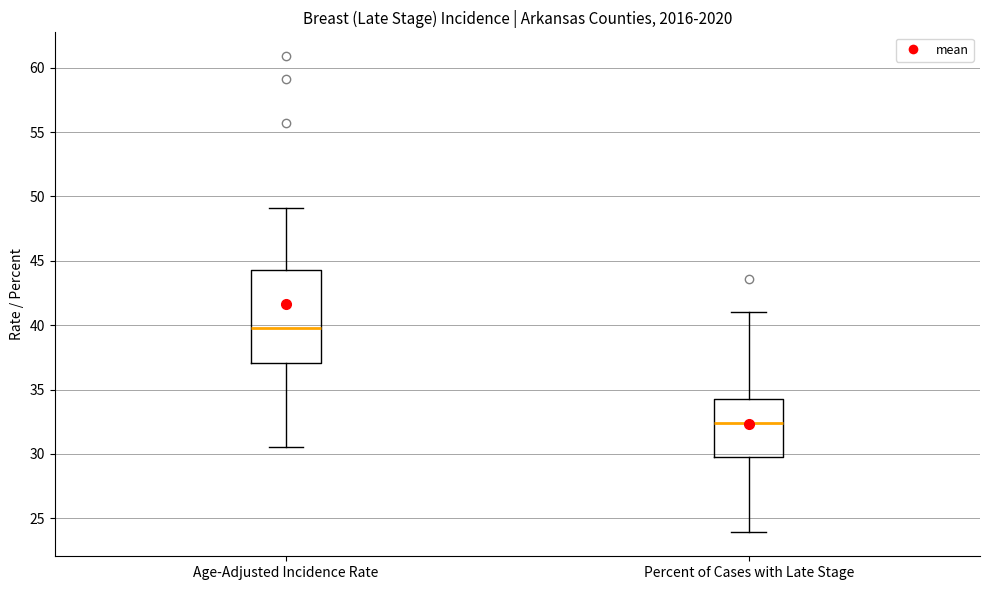

Comparing the boxes themselves (not the whiskers), which one is the tallest?

Age-Adjusted Incidence Rate